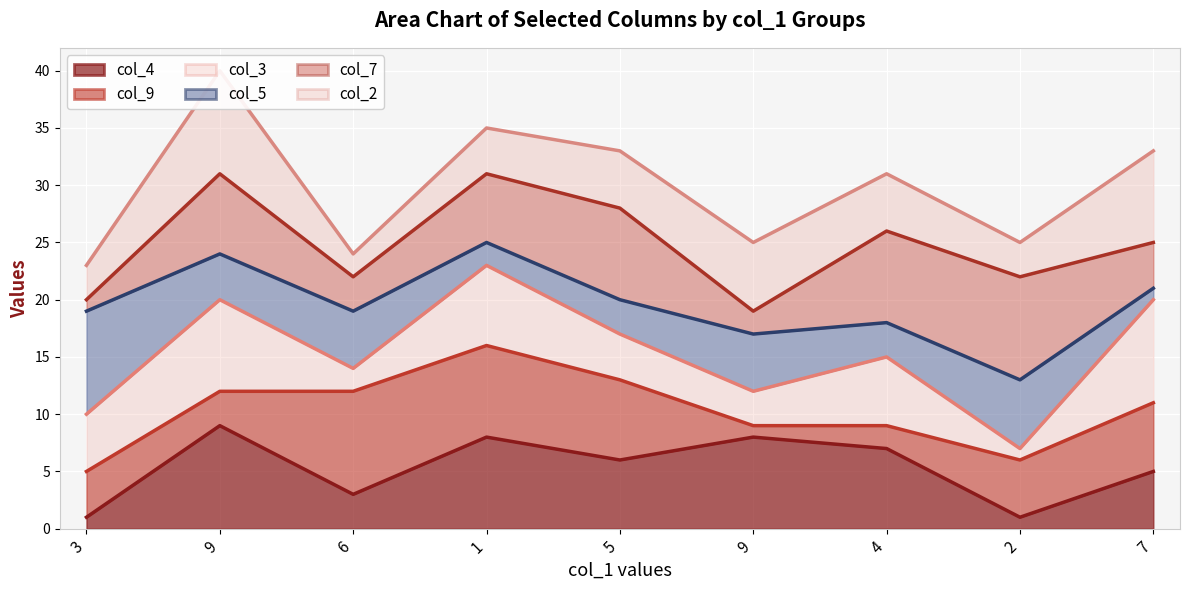

What is the difference between the highest and lowest values at 2?

24